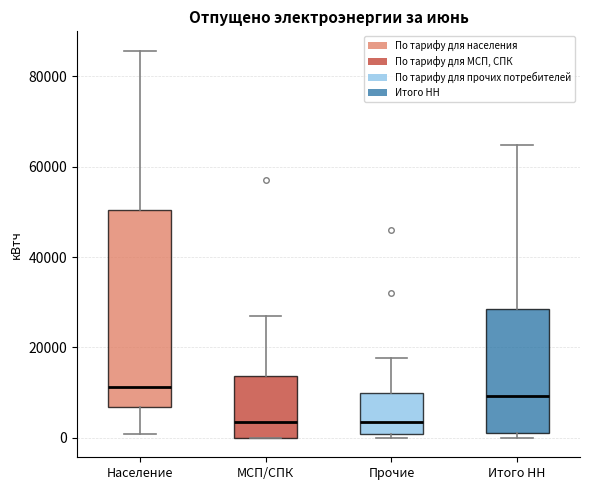

Which box has the highest median line?

Население